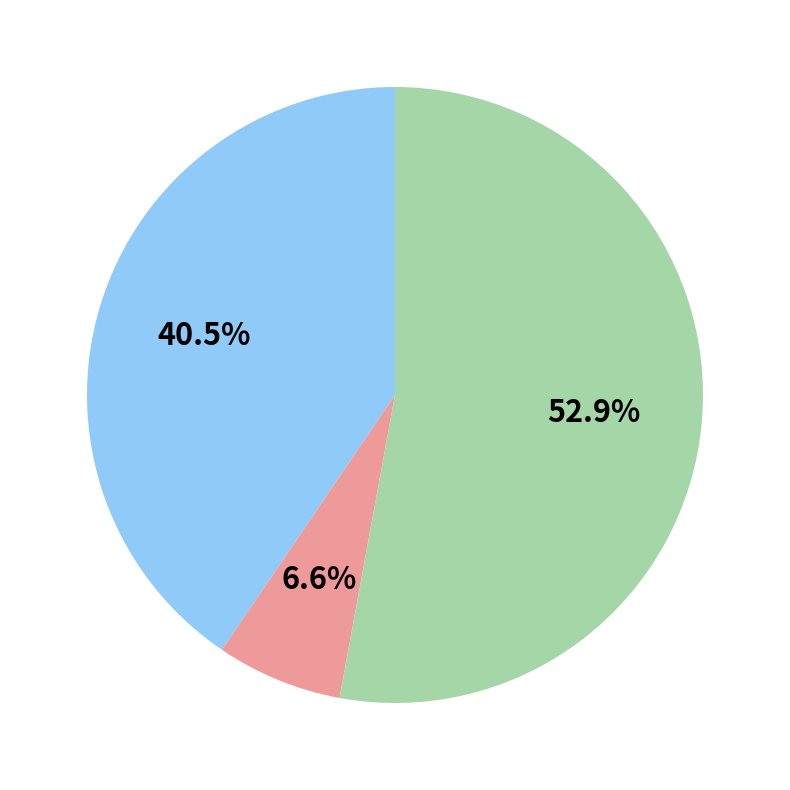

Does any single category account for the majority?

Yes